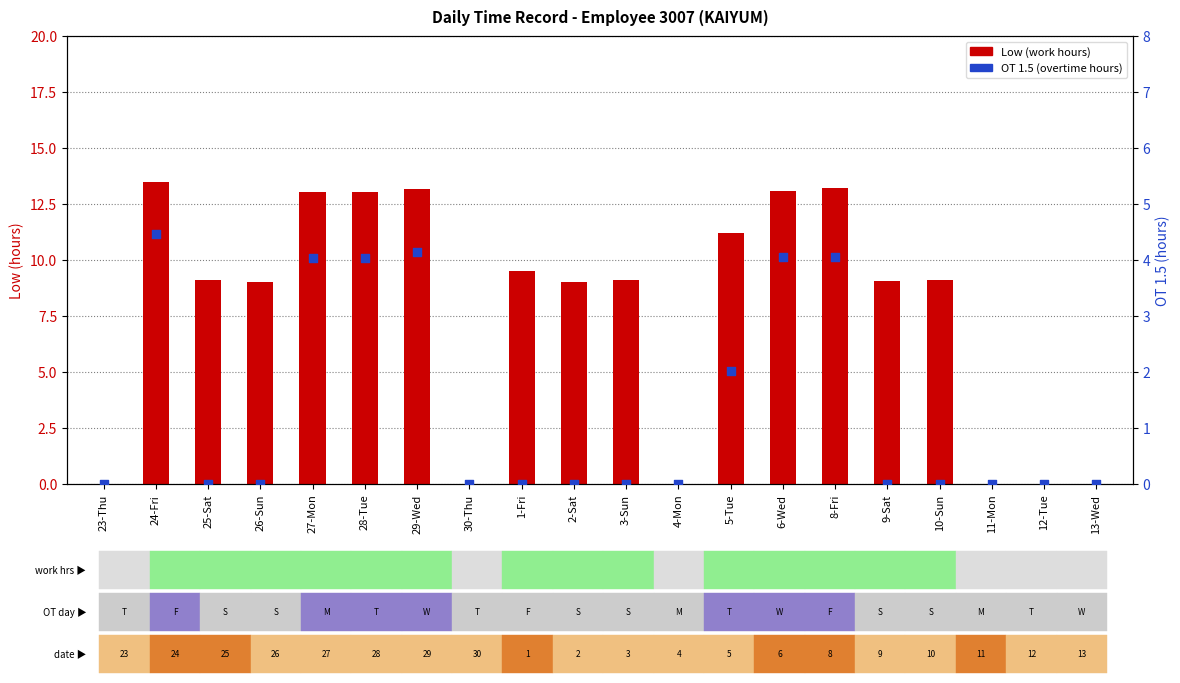

Is the value of Low (work hours) at 29-Wed greater than the value of OT 1.5 (hours) at 27-Mon?

Yes